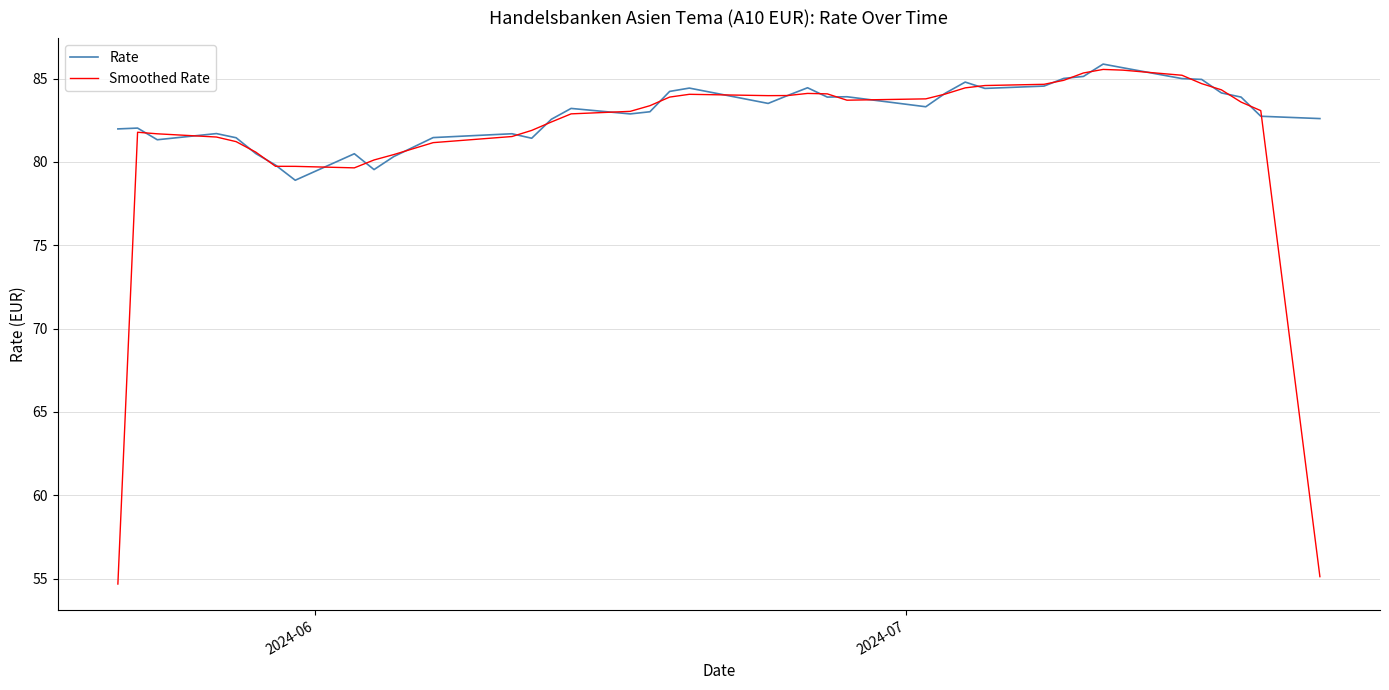

What is the greatest value displayed?

85.9